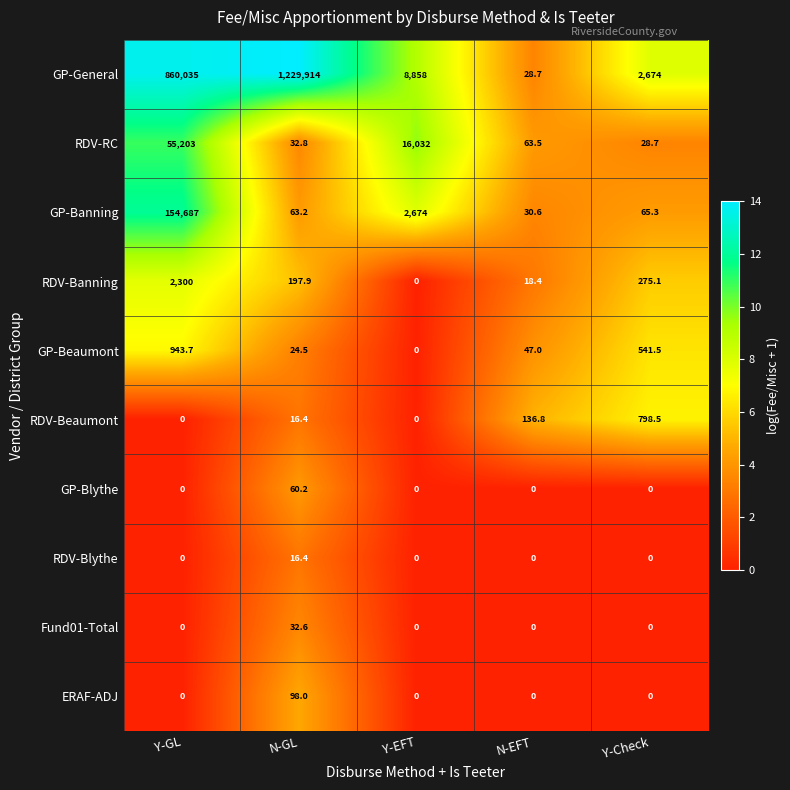

What is the maximum value shown in the chart?

1229914.0